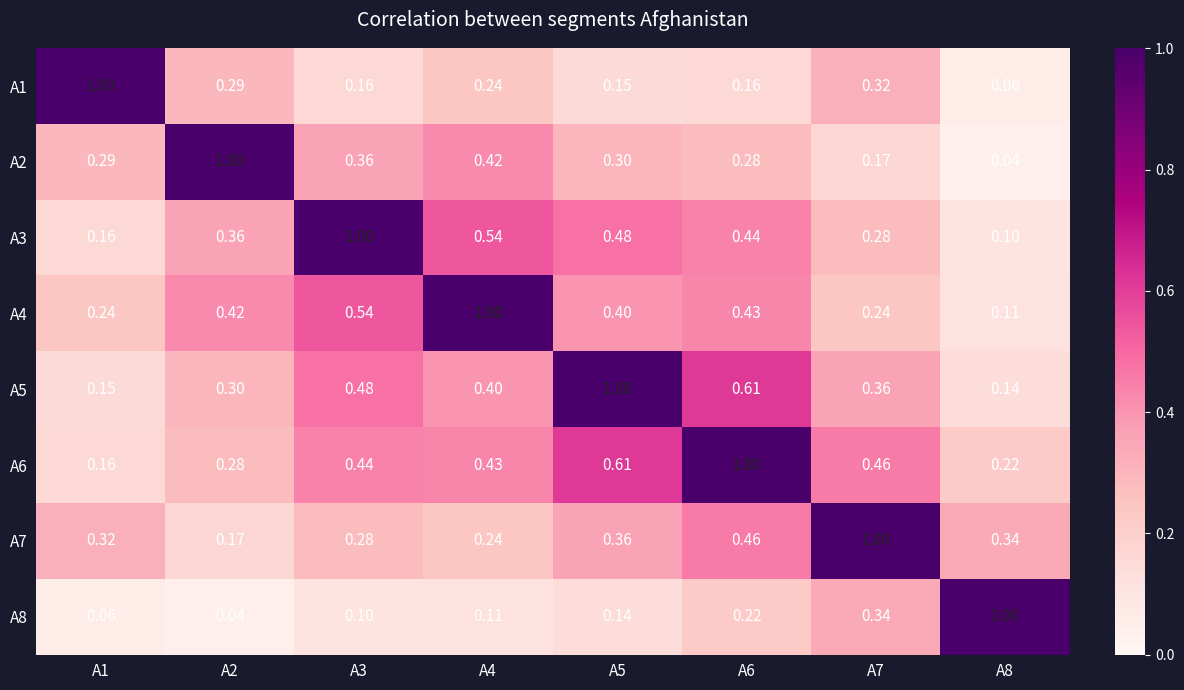

Is the value of A4 at A3 greater than the value of A1 at A6?

Yes